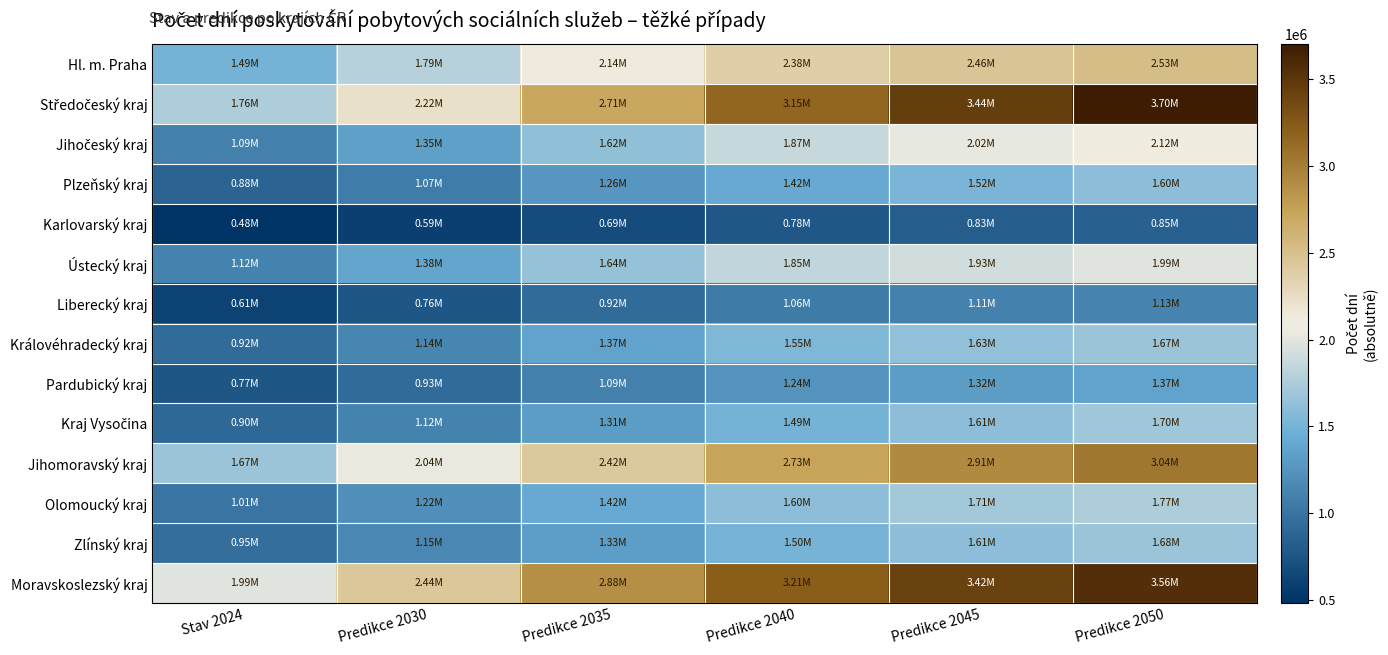

What is the minimum value shown in the chart?

482191.0